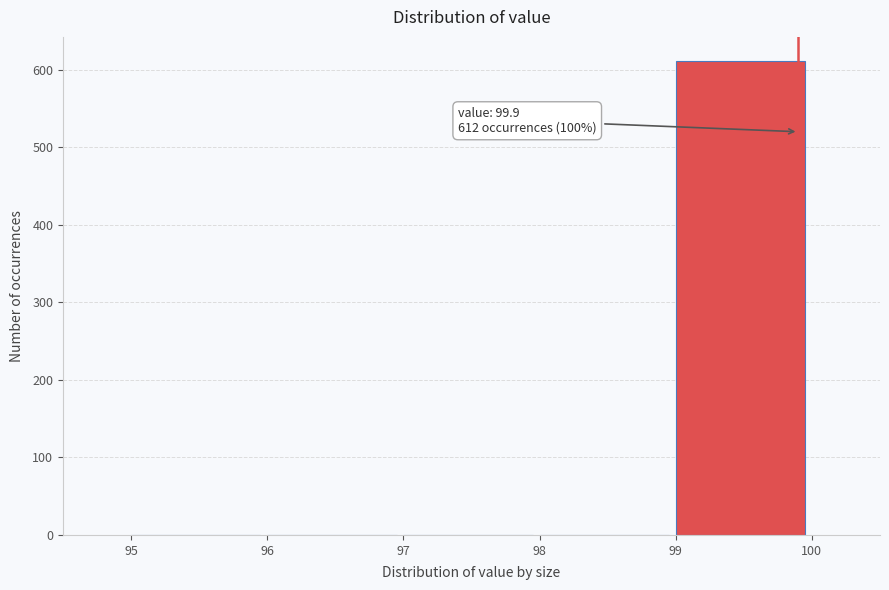

Over which range of the x-axis is the bar tallest?

99 to 100